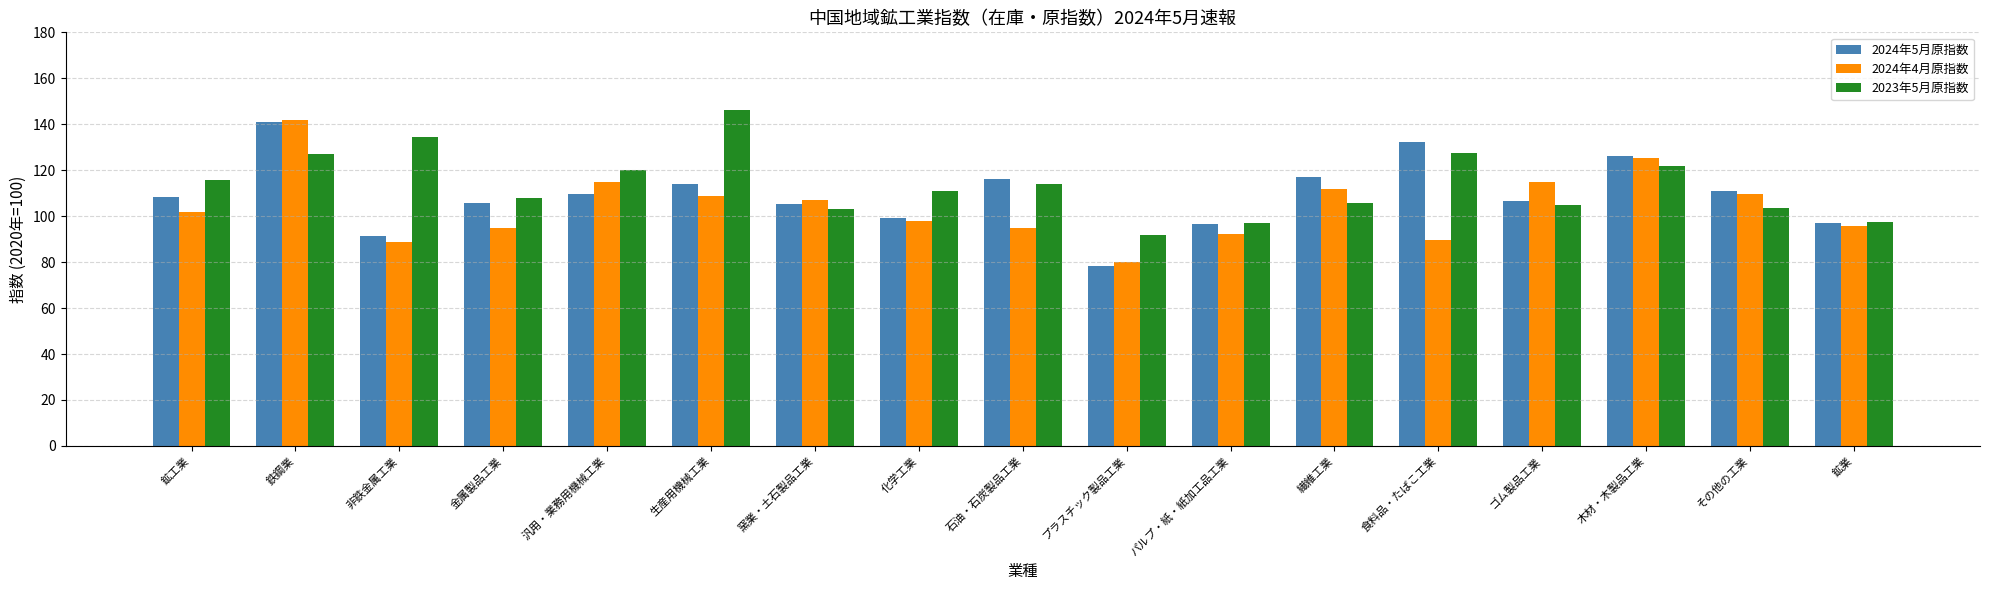

The value of 2024年5月原指数 at その他の工業 is 111.0. True or false?

True